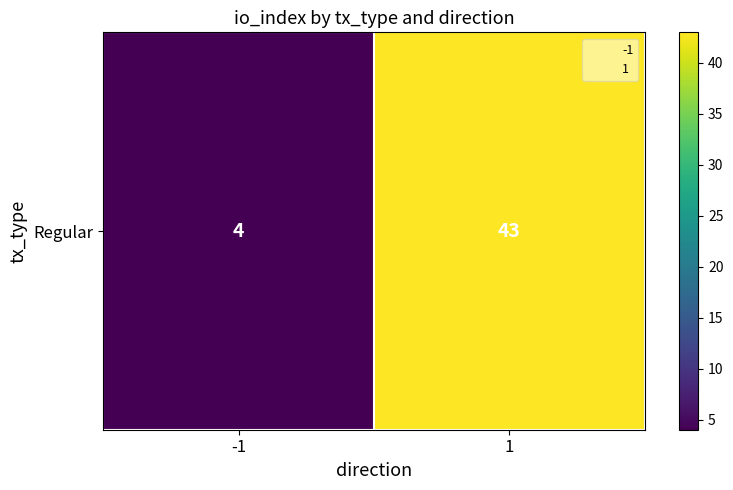

True or false: the data shows 25 at 1.

False